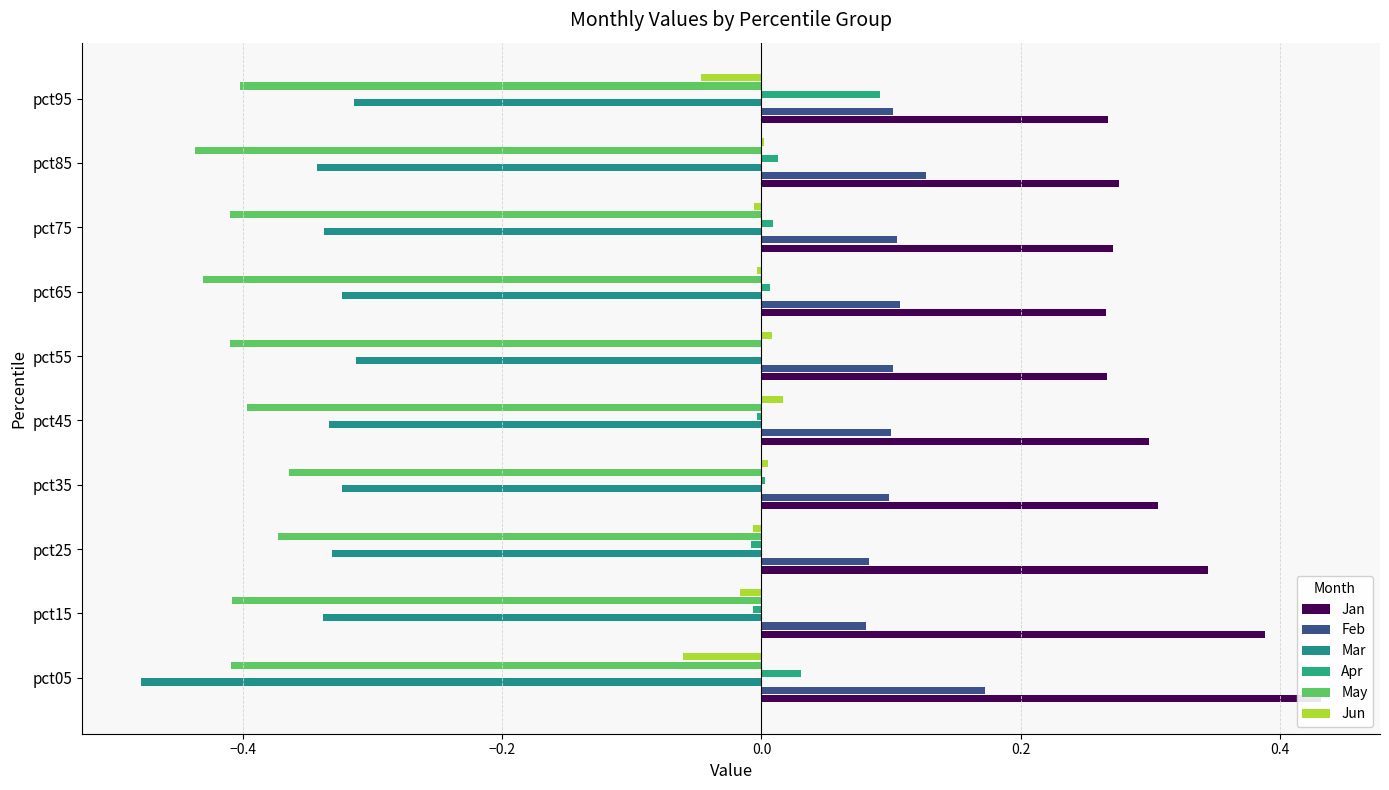

How many distinct data groups are displayed?

6